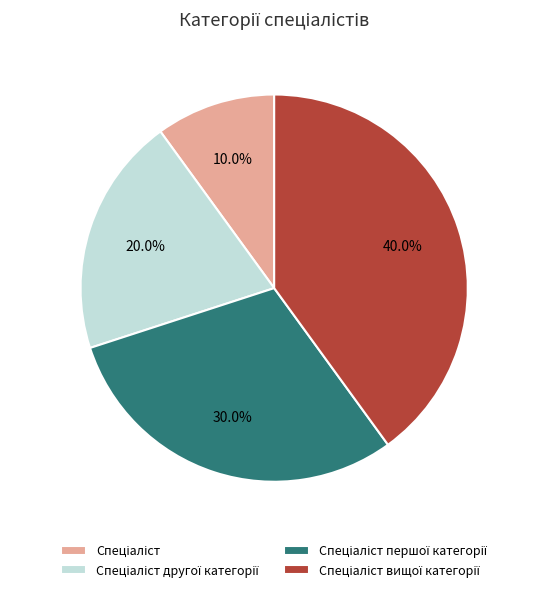

Does any single category account for the majority?

No